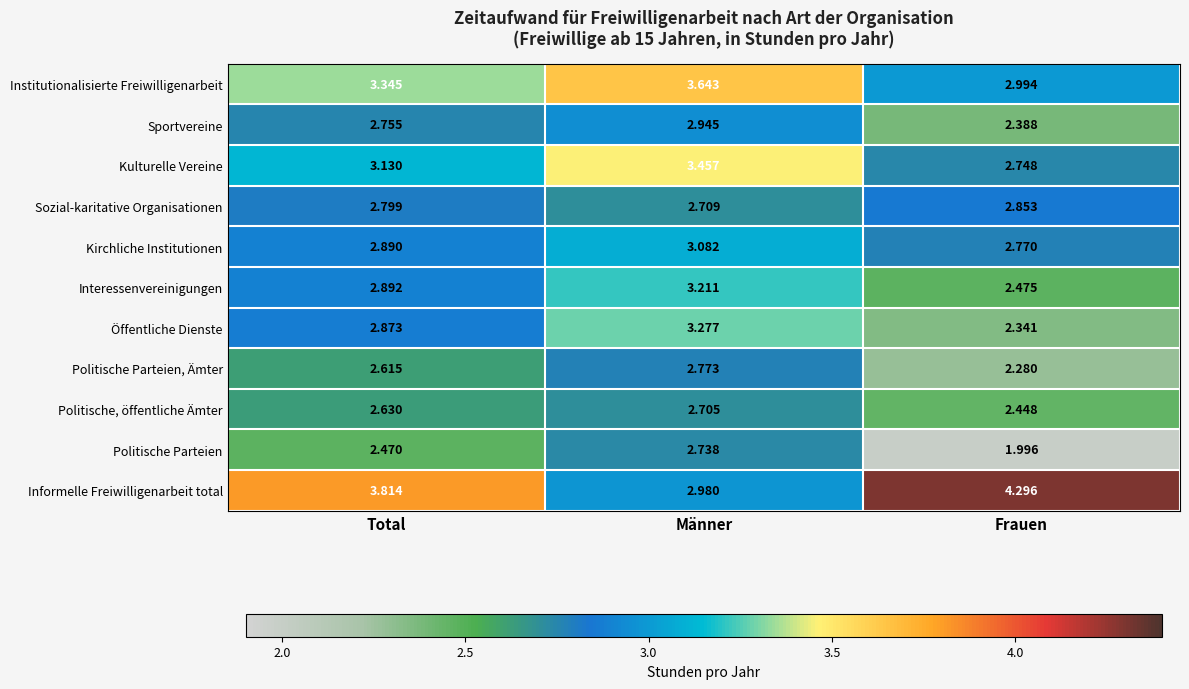

Rank the series at Männer from highest to lowest value.

Institutionalisierte Freiwilligenarbeit, Kulturelle Vereine, Öffentliche Dienste, Interessenvereinigungen, Kirchliche Institutionen, Informelle Freiwilligenarbeit total, Sportvereine, Politische Parteien, Ämter, Politische Parteien, Sozial-karitative Organisationen, Politische, öffentliche Ämter